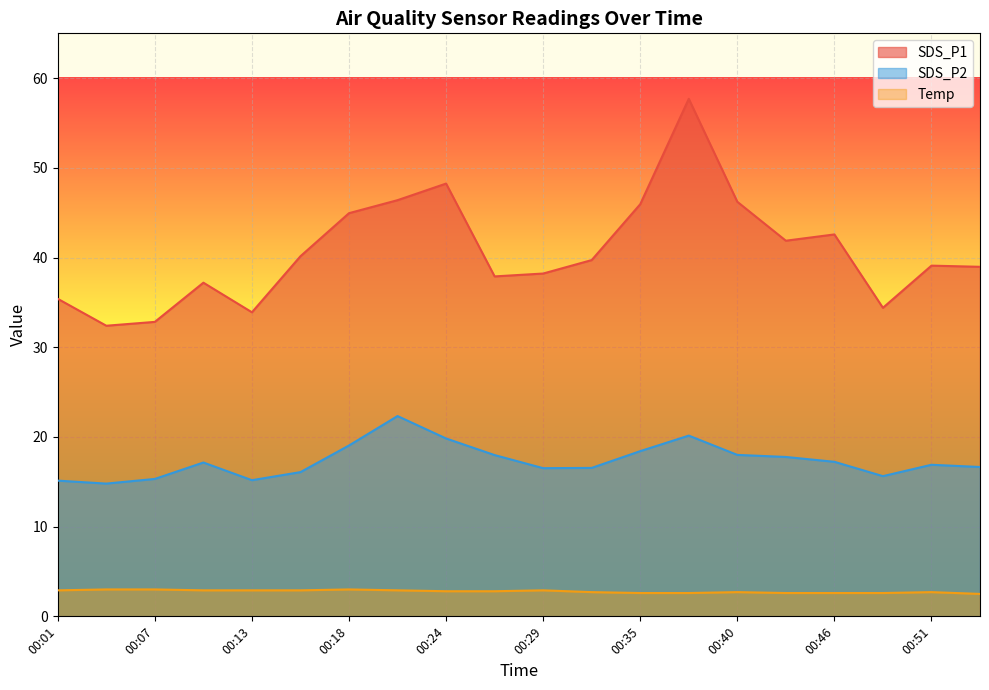

What is the sum of the Temp values at 00:54 and 00:37?

5.1